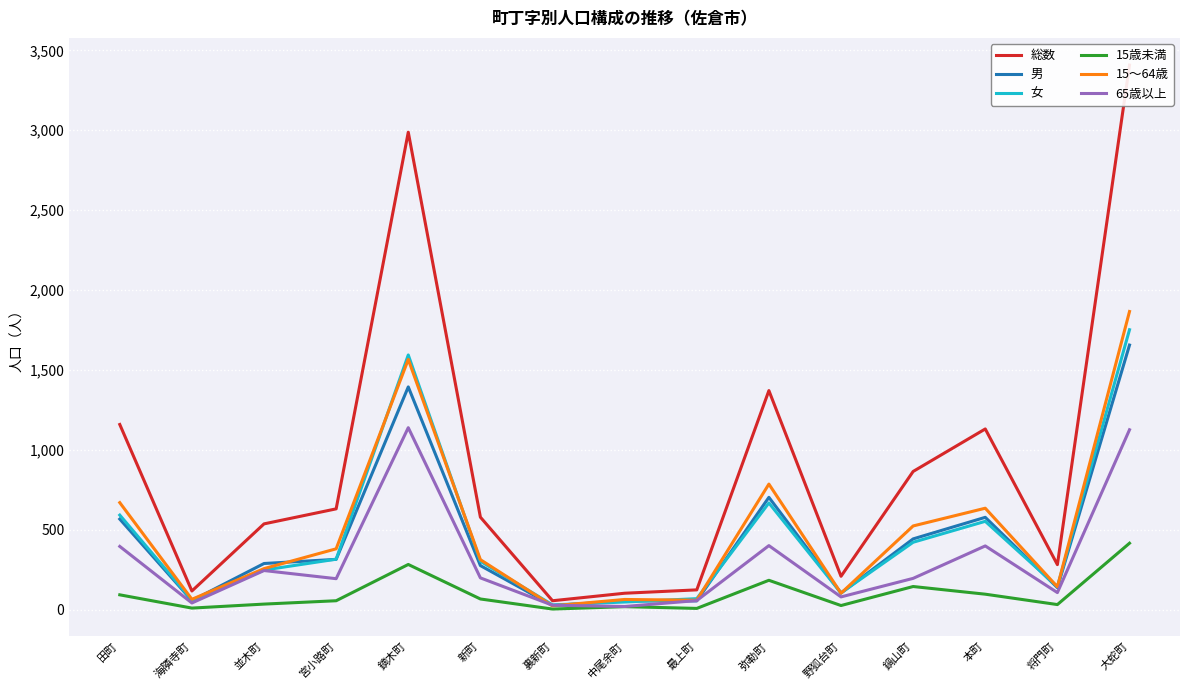

At which category does the chart reach its minimum across all series?

裏新町